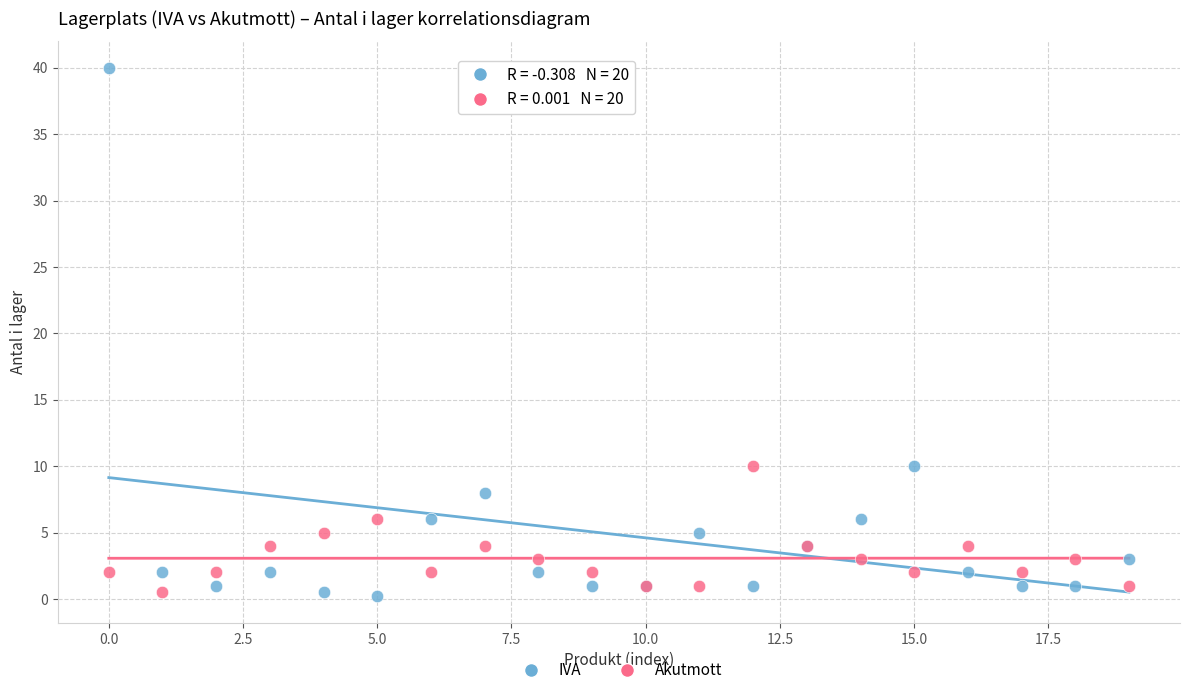

Which series has the widest spread of Y values?

IVA